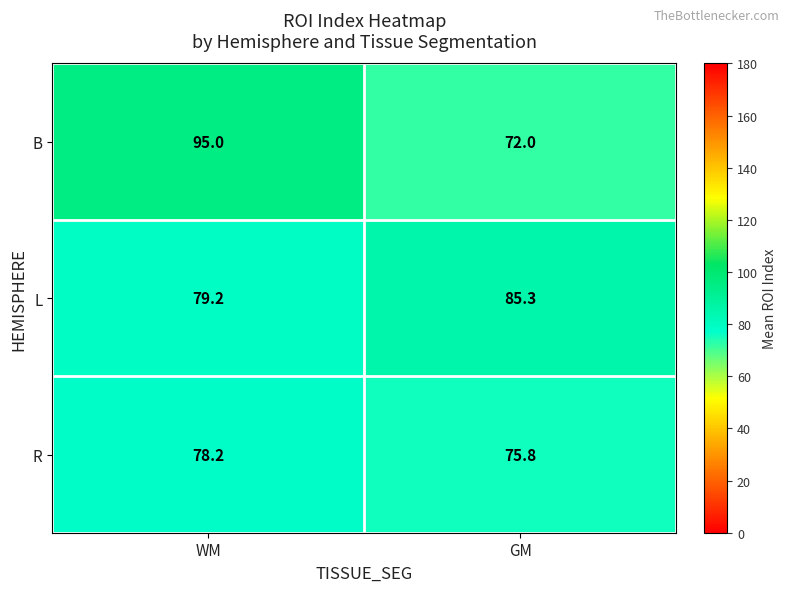

Reading left to right, what are all the values shown in this chart?

B: WM=95.0	GM=72.0
L: WM=79.2	GM=85.3
R: WM=78.2	GM=75.8